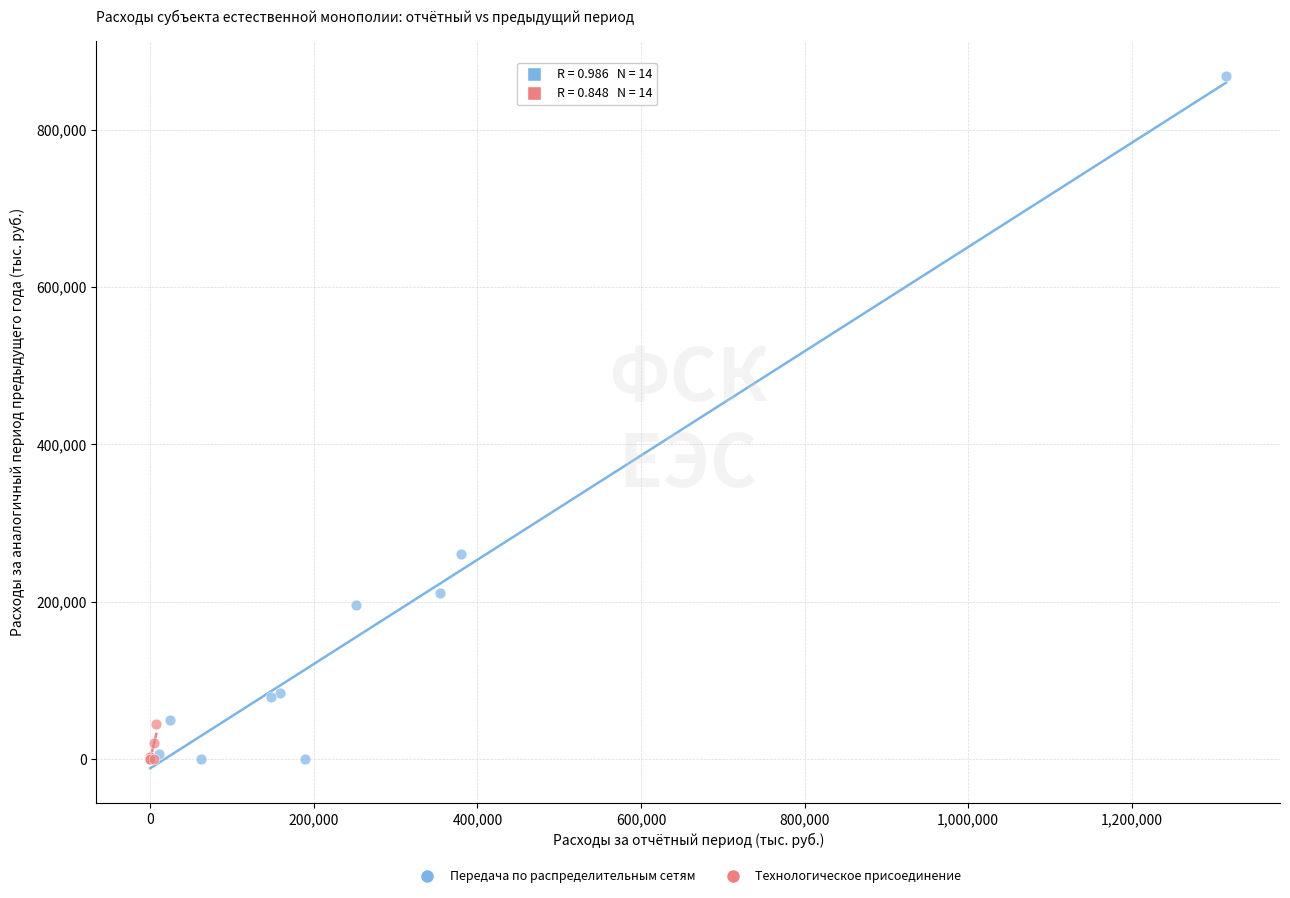

Which series reaches the maximum Y coordinate?

Передача по распределительным сетям